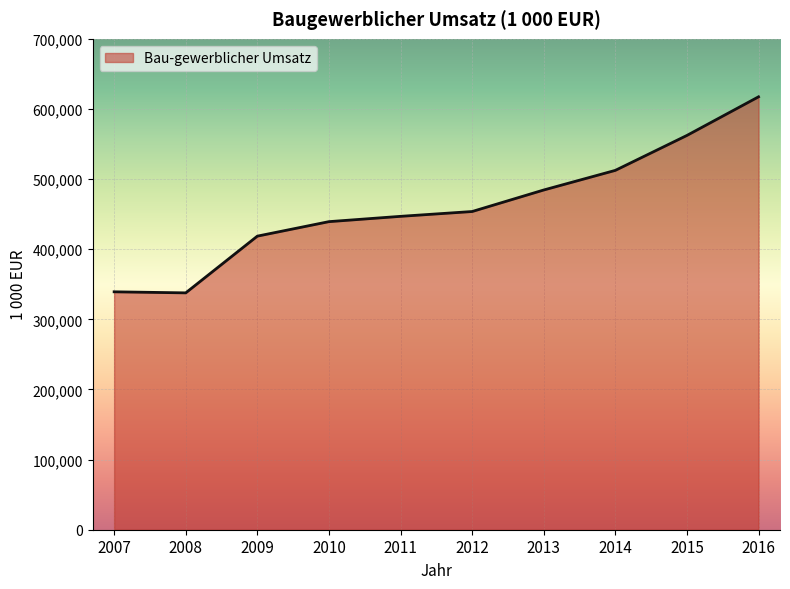

The value at 2016 is 418534. True or false?

False